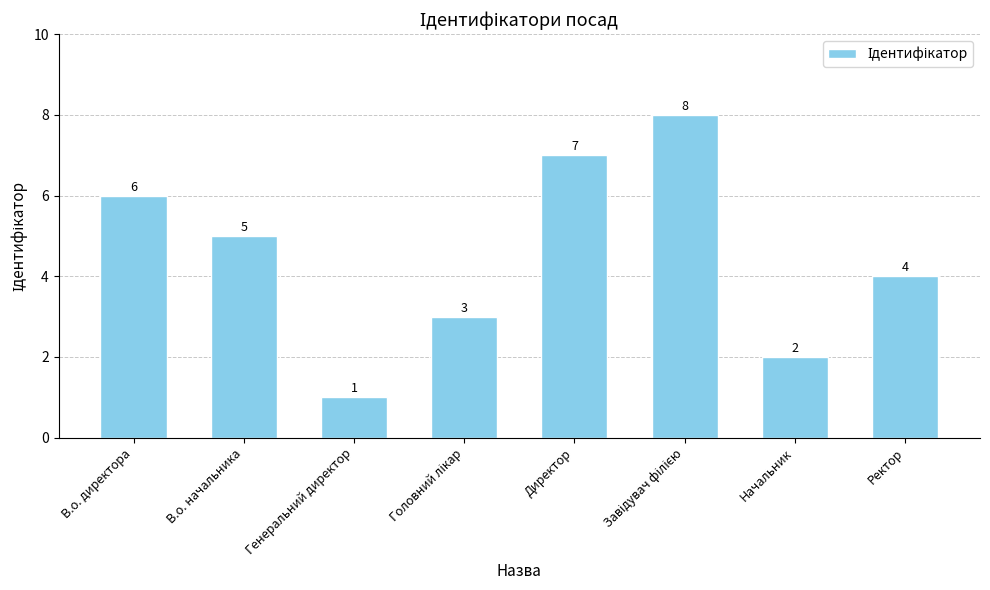

What is the value of the 7th bar from the left?

2